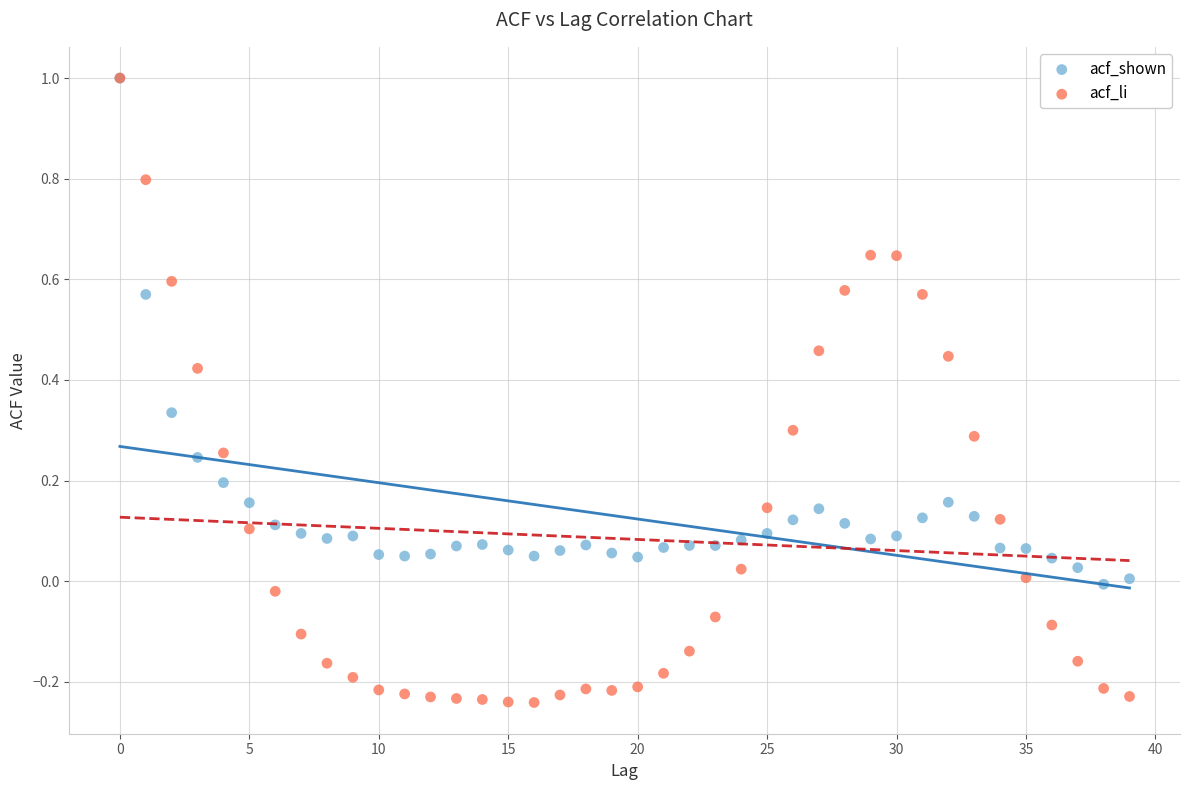

Which series has the widest spread of Y values?

acf_li